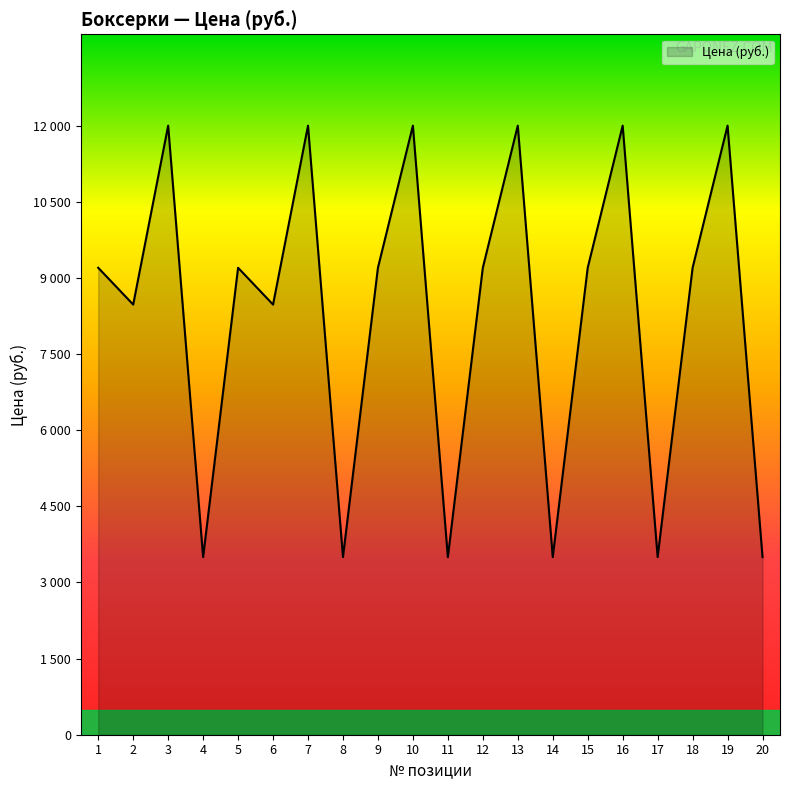

What is the sum of the values at 4 and 11?

7000.0